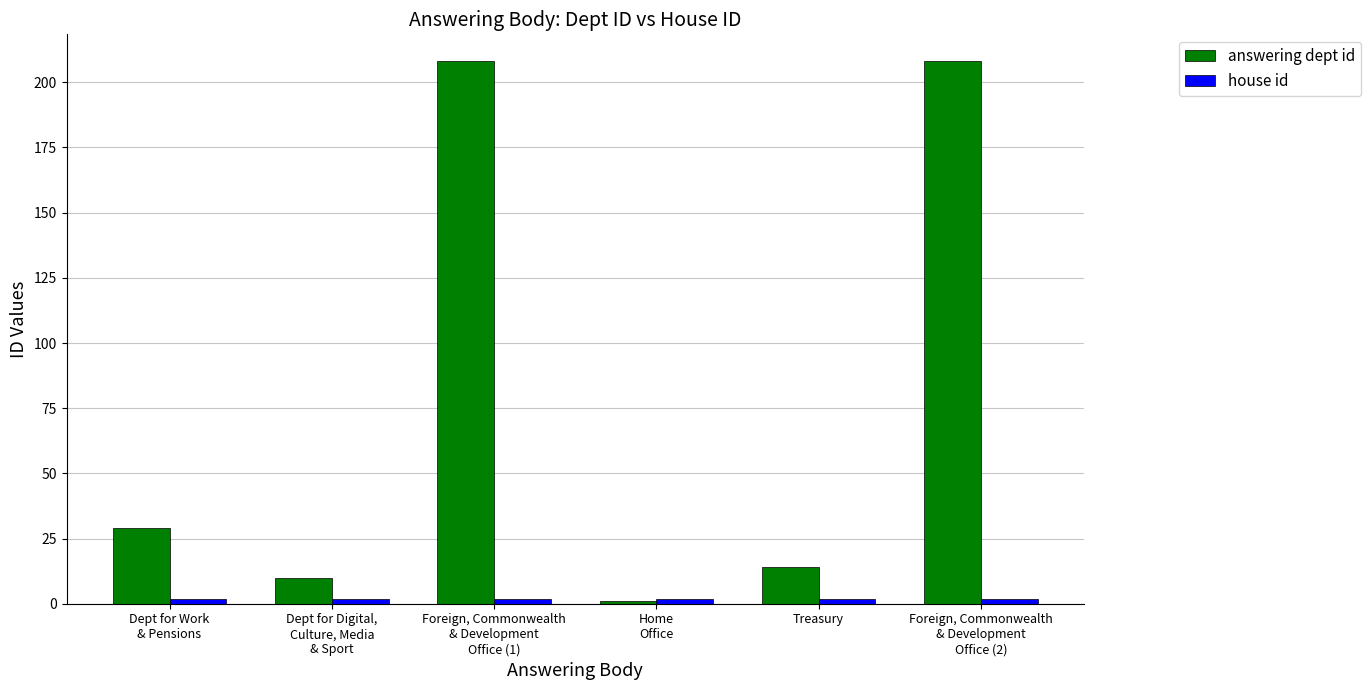

Which series has the widest spread of values?

answering dept id